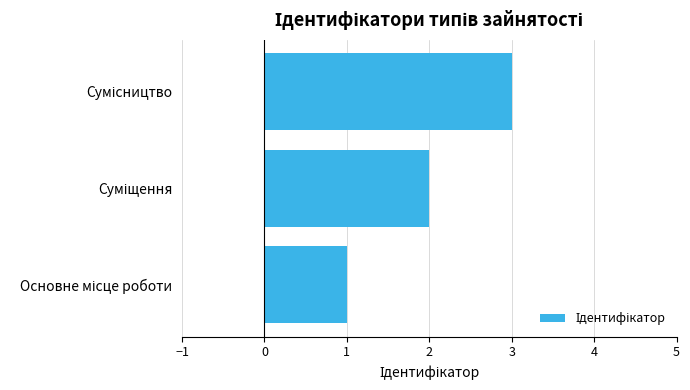

What is the maximum value shown in the chart?

3